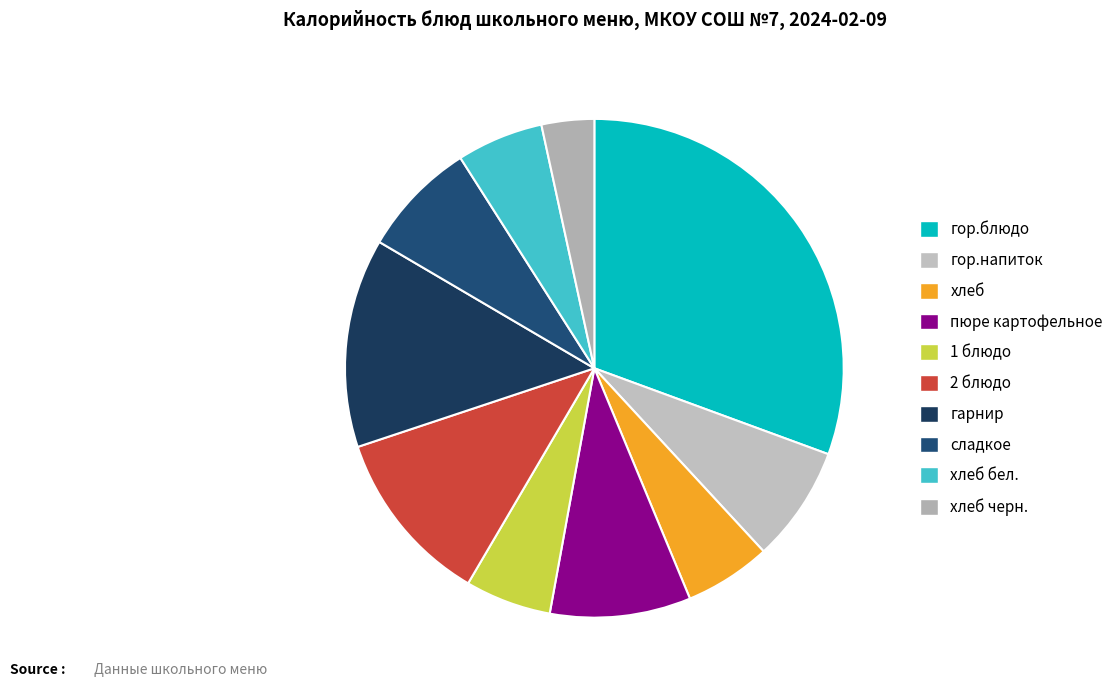

Which slice is the largest?

гор.блюдо